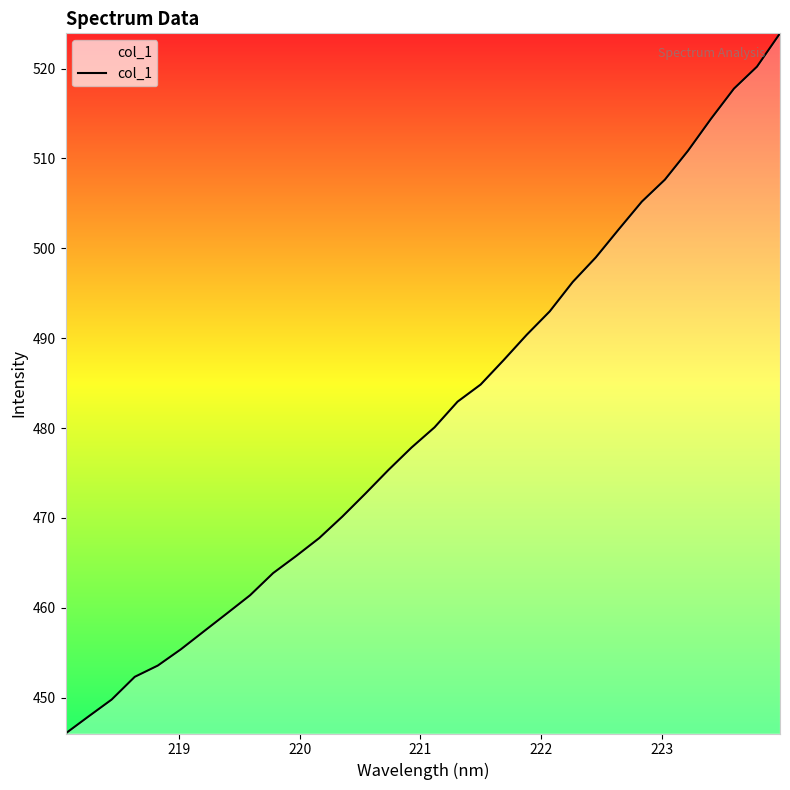

Is this an area chart (filled region under the line)?

No